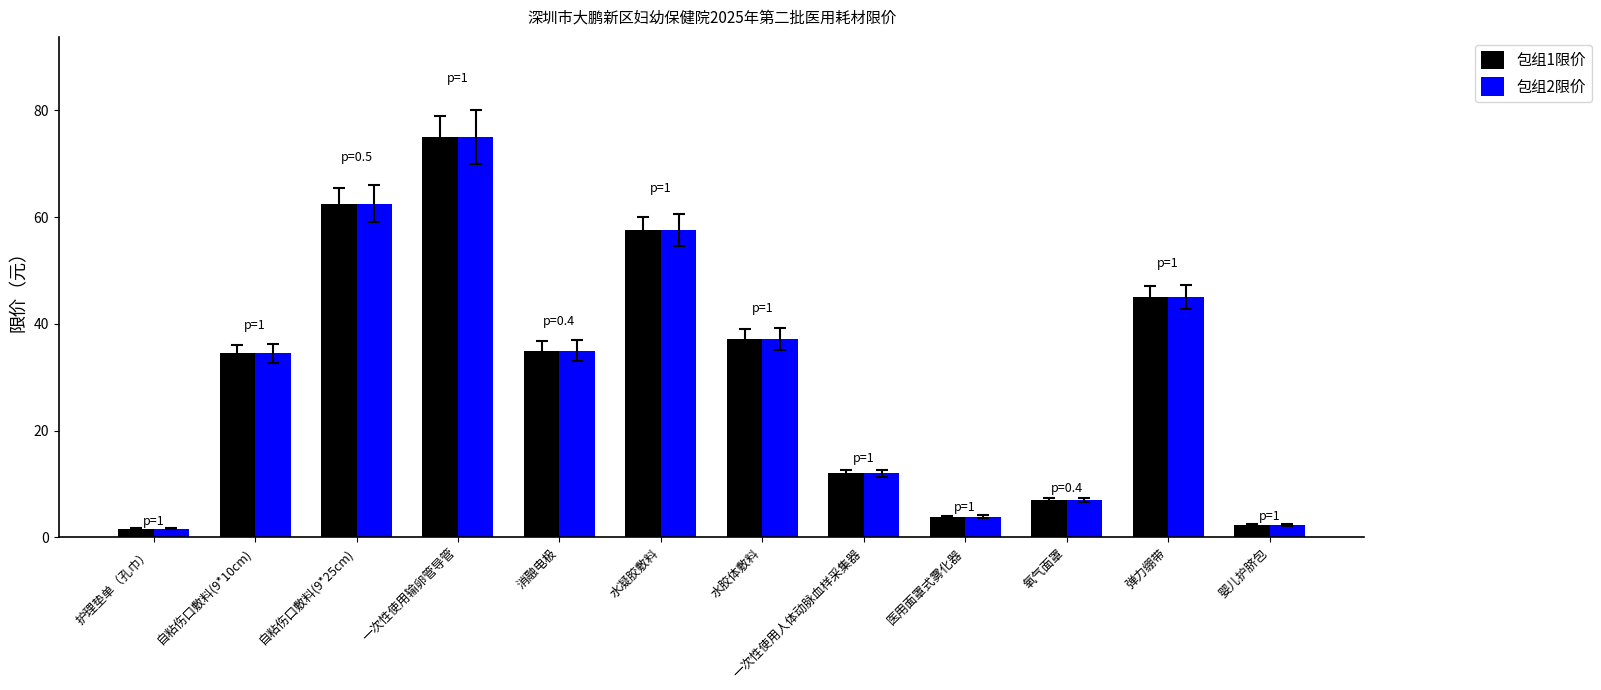

What is the total value across all series at 消融电极?

70.0